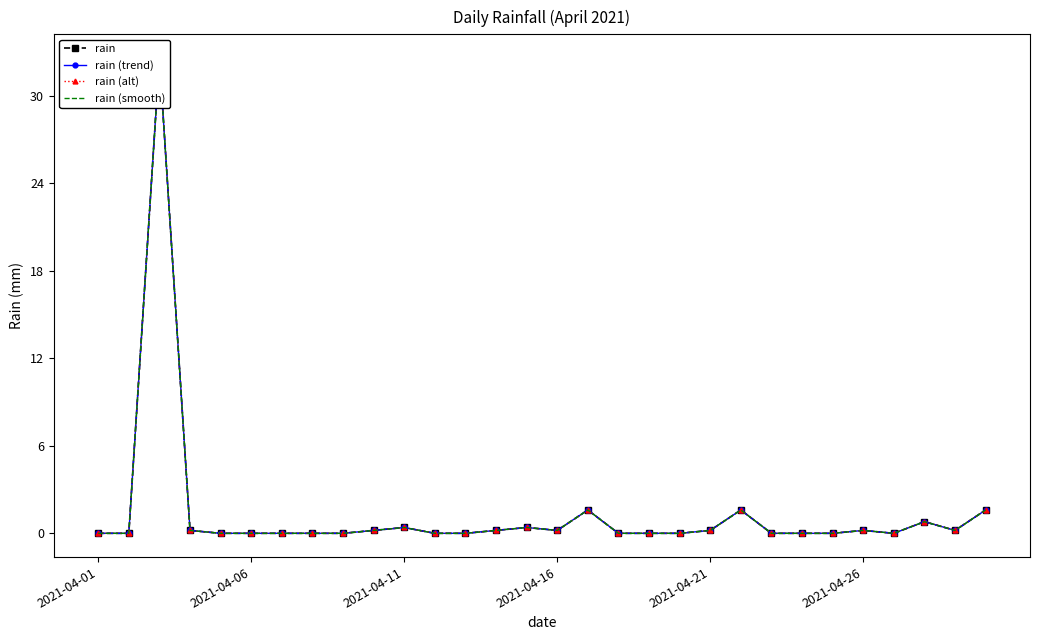

The rain series shows 52.0 at 2021-04-11. True or false?

False